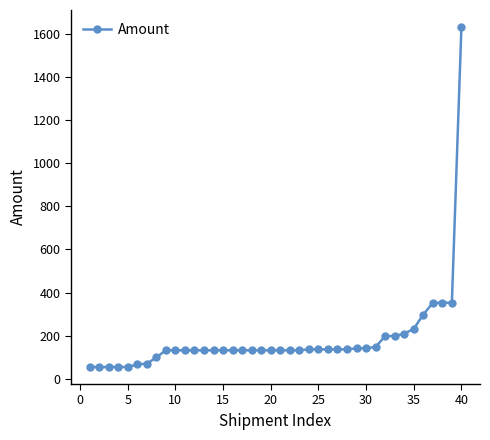

How many lines are shown in the chart?

1